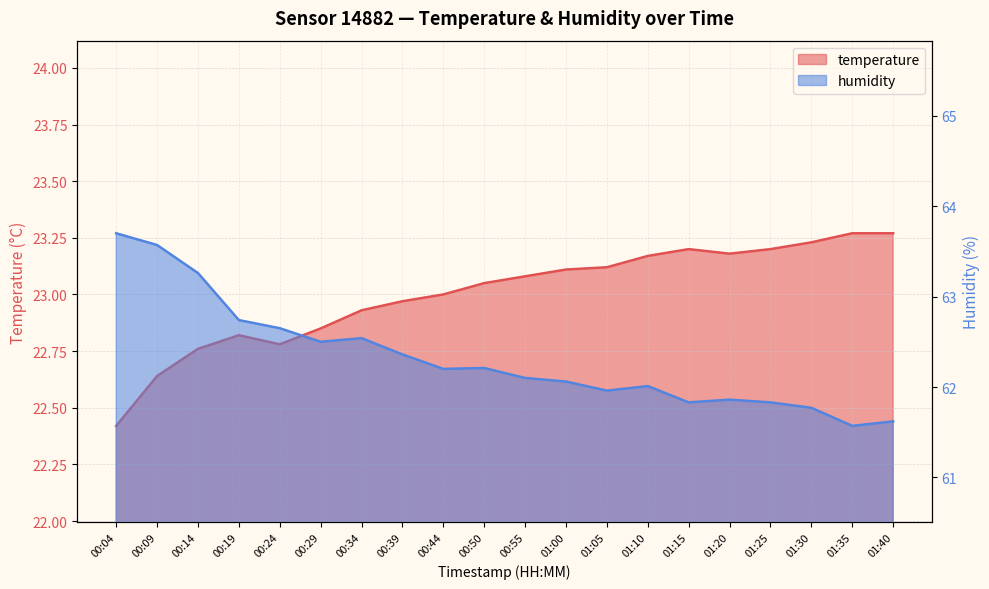

What is the average value of the humidity series?

62.3